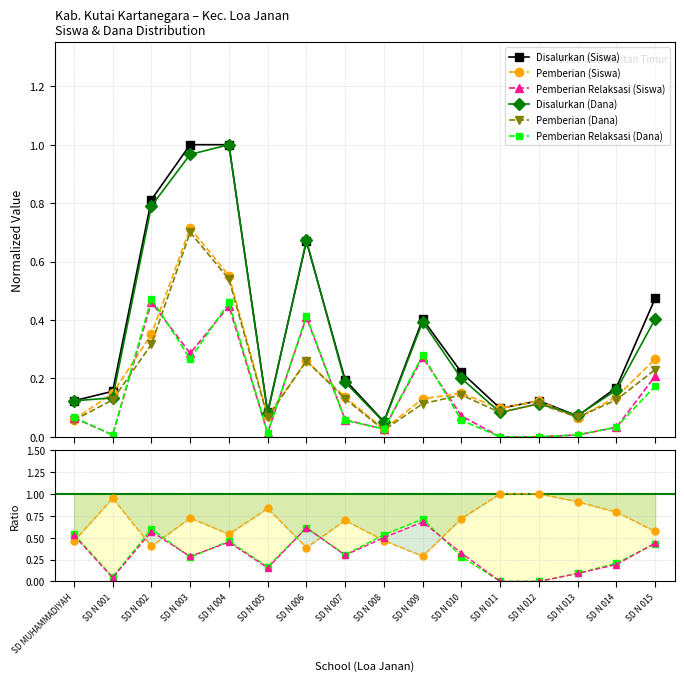

True or false: Disalurkan (Siswa) and Pemberian (Siswa) intersect in this chart.

False